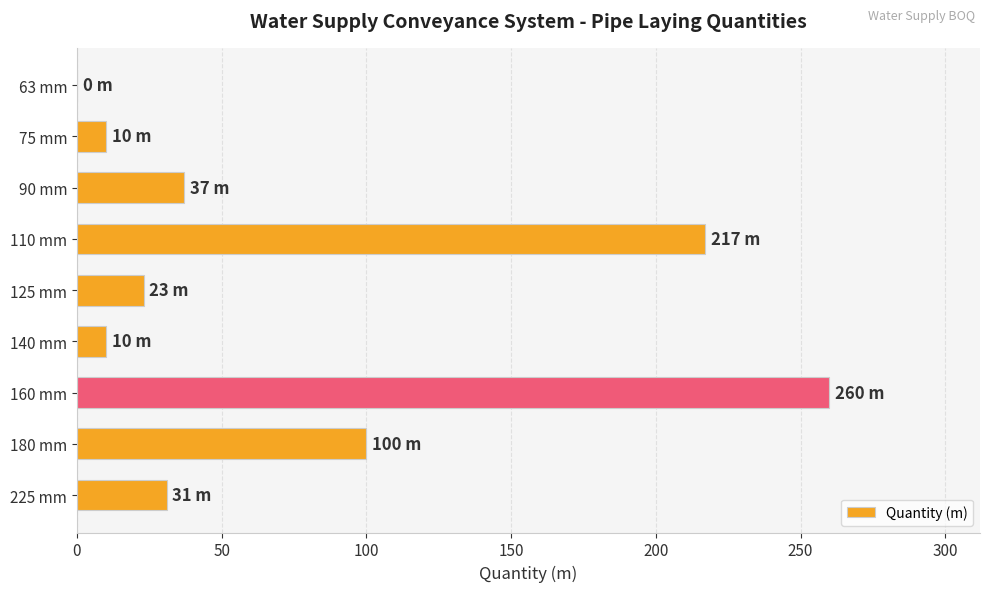

What is the sum of the values at 160 mm and 75 mm?

270